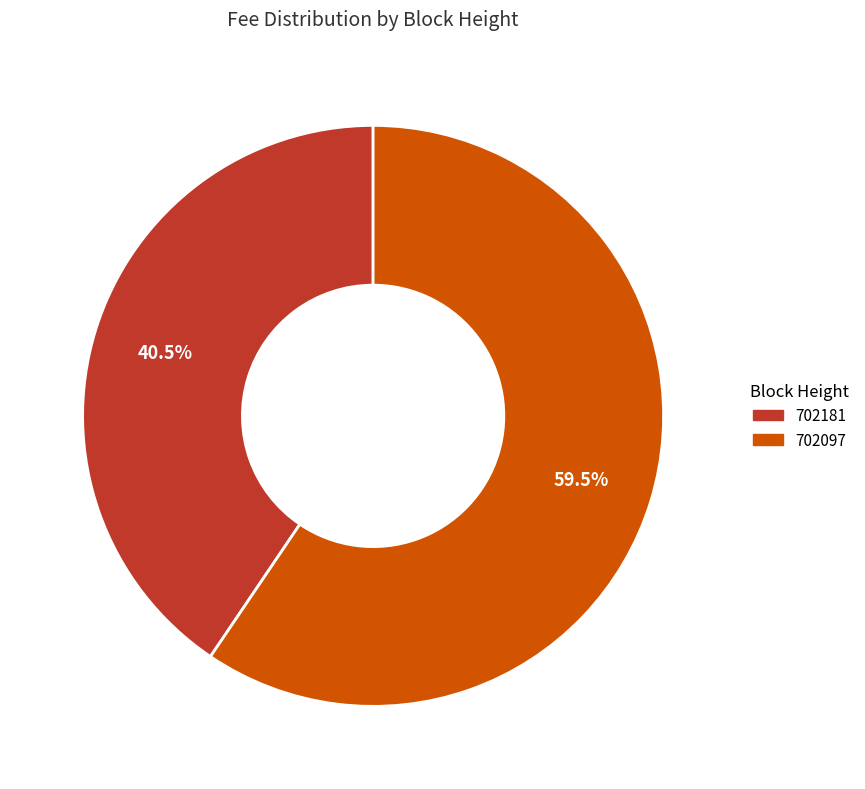

Rank the categories by value from highest to lowest.

702097, 702181